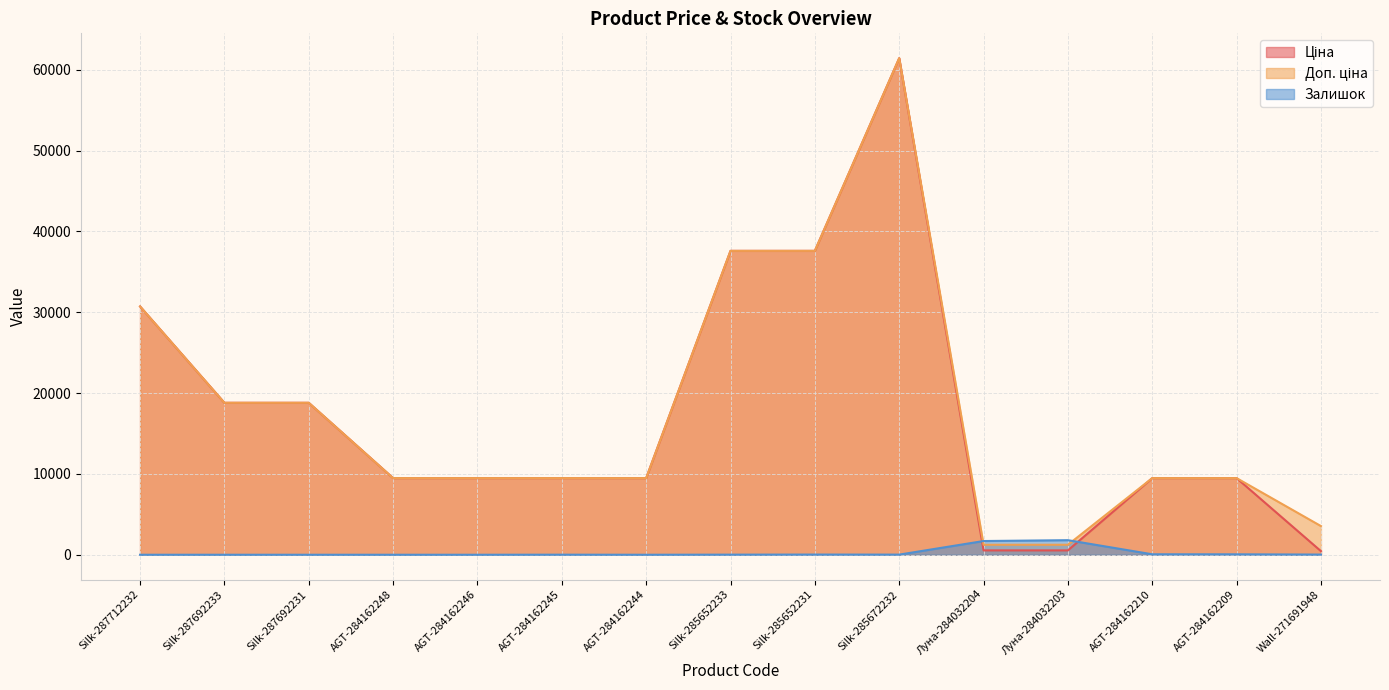

What are all the series names shown in the legend?

Ціна, Доп. ціна, Залишок